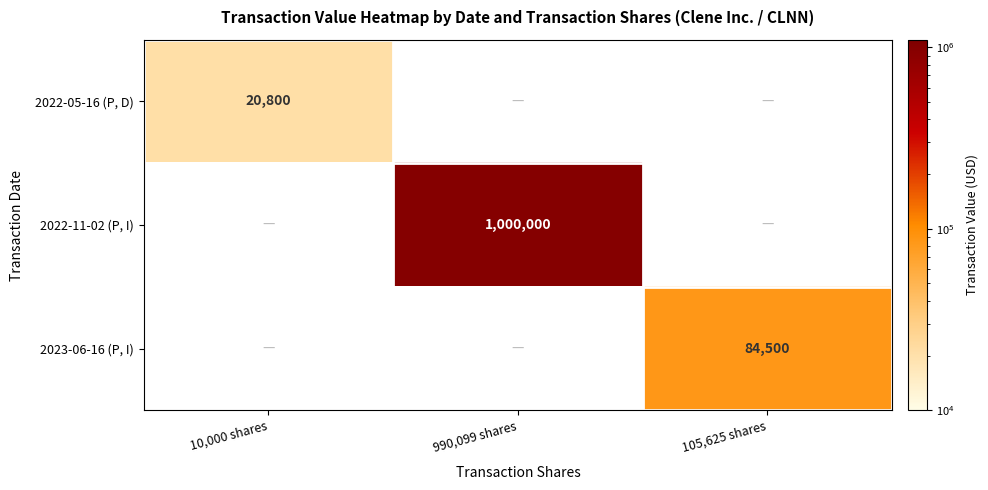

Is it true that 2022-05-16 (P, D) equals 10471.0 at 10,000 shares?

False